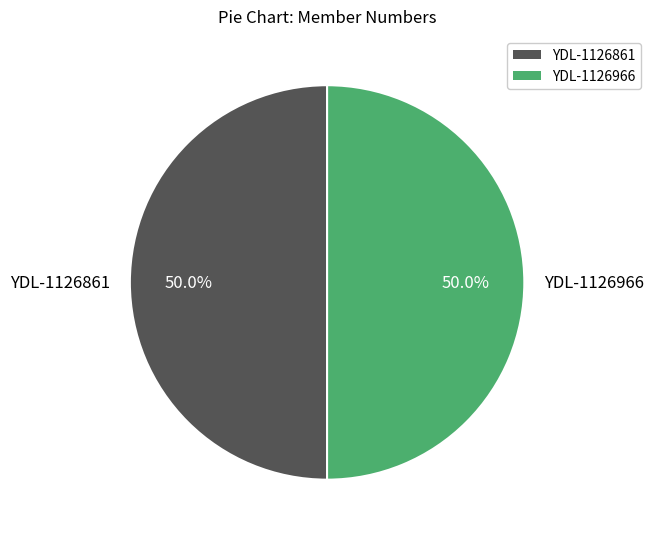

Is the sum of YDL-1126861 and YDL-1126966 greater than half?

Yes